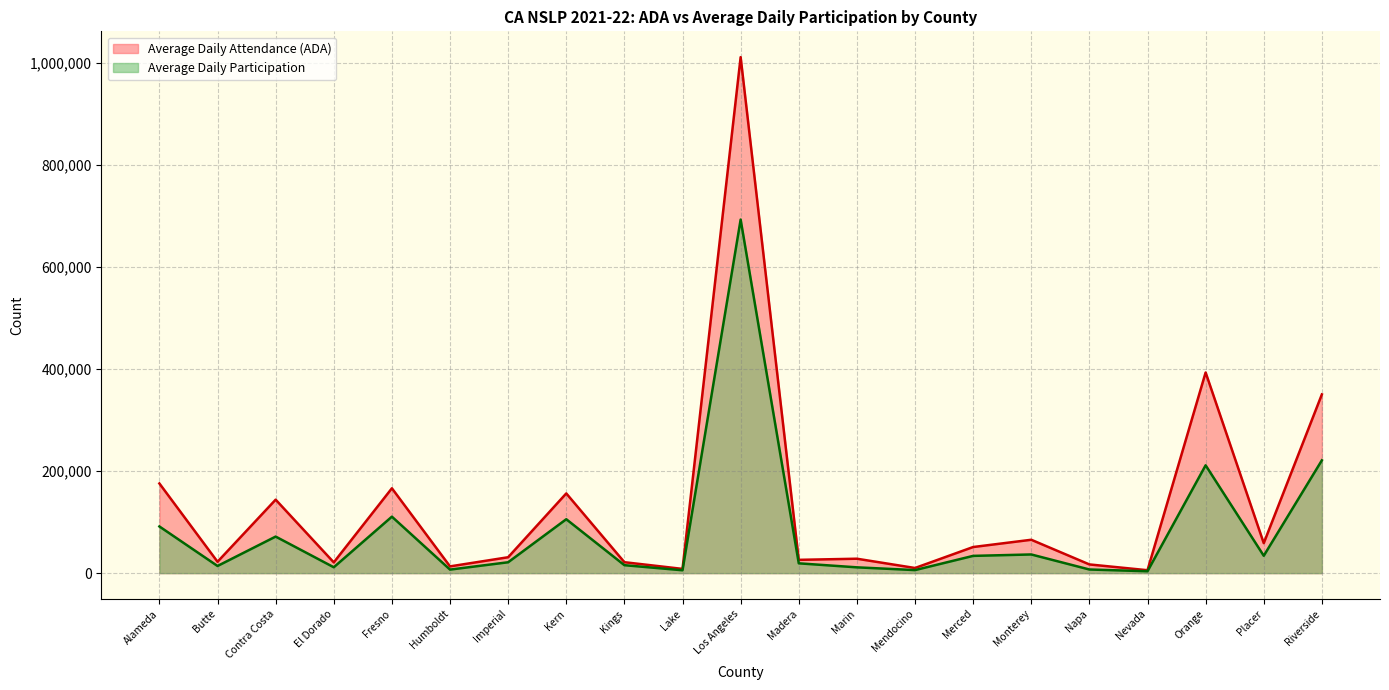

Reading left to right, what are all the values shown in this chart?

Average Daily Attendance (ADA): Alameda=175800.9	Butte=22300.3	Contra Costa=144068.6	El Dorado=21055.7	Fresno=166381.6	Humboldt=13215.2	Imperial=31150.0	Kern=156306.0	Kings=21436.3	Lake=8288.4	Los Angeles=1011829.6	Madera=26032.4	Marin=28257.1	Mendocino=10055.0	Merced=51180.6	Monterey=65420.5	Napa=17060.6	Nevada=5689.8	Orange=393474.5	Placer=58777.1	Riverside=350475.0
Average Daily Participation: Alameda=91505.4	Butte=14005.8	Contra Costa=71669.5	El Dorado=11495.1	Fresno=110710.1	Humboldt=6921.8	Imperial=21309.1	Kern=105691.3	Kings=15583.5	Lake=5612.8	Los Angeles=693328.2	Madera=19224.0	Marin=11352.0	Mendocino=5949.3	Merced=33814.0	Monterey=36599.8	Napa=7113.4	Nevada=3672.5	Orange=211458.6	Placer=34046.2	Riverside=221232.5